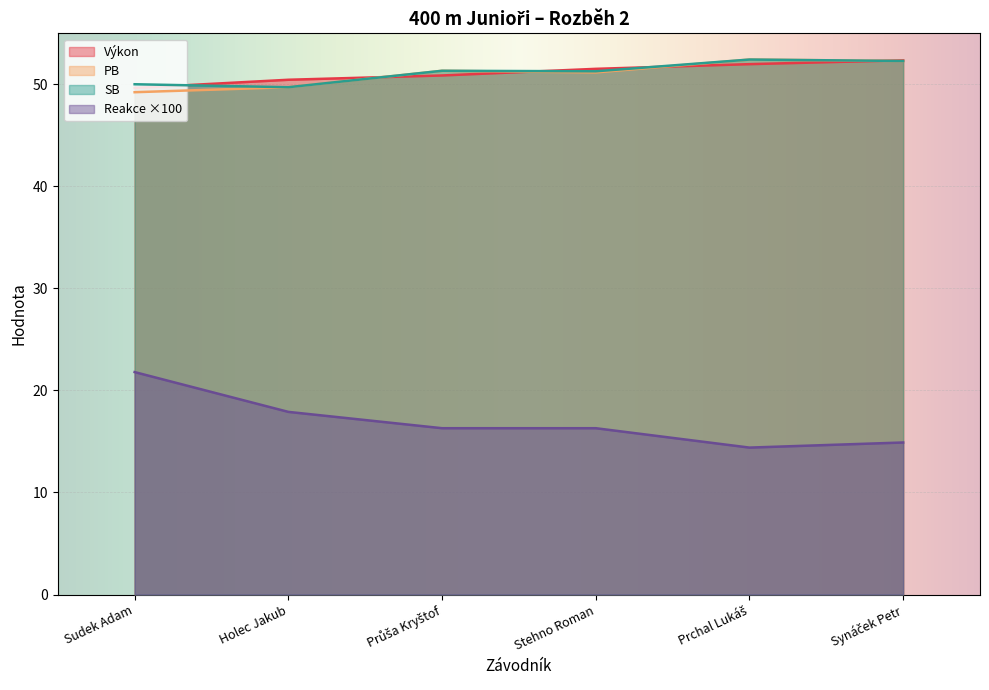

What is the highest value of the PB series?

52.4